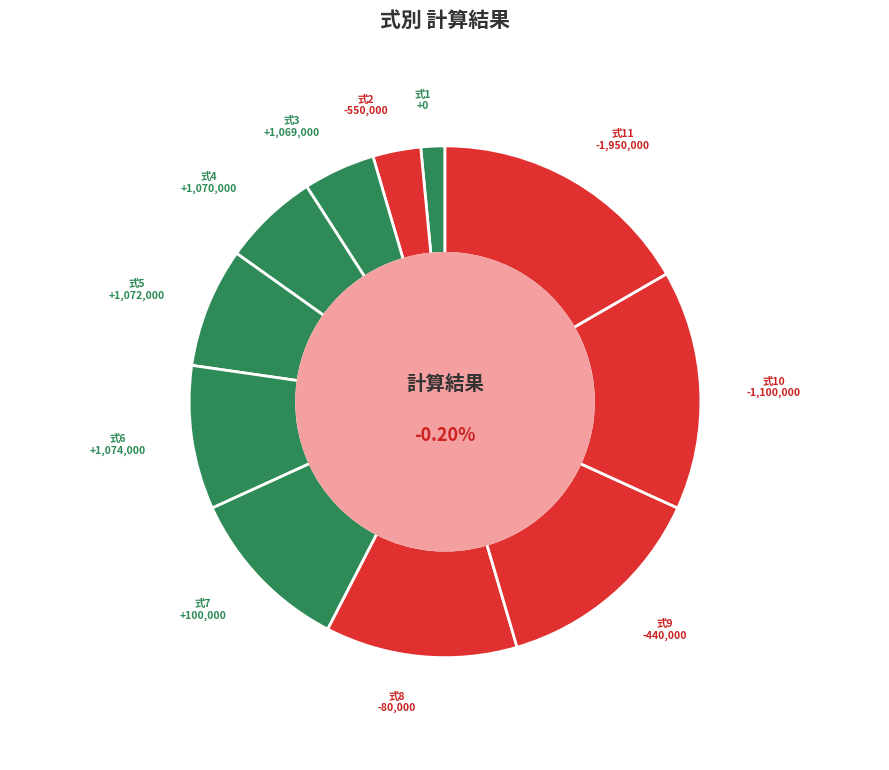

Is it true that 2 is 1% of the pie?

False